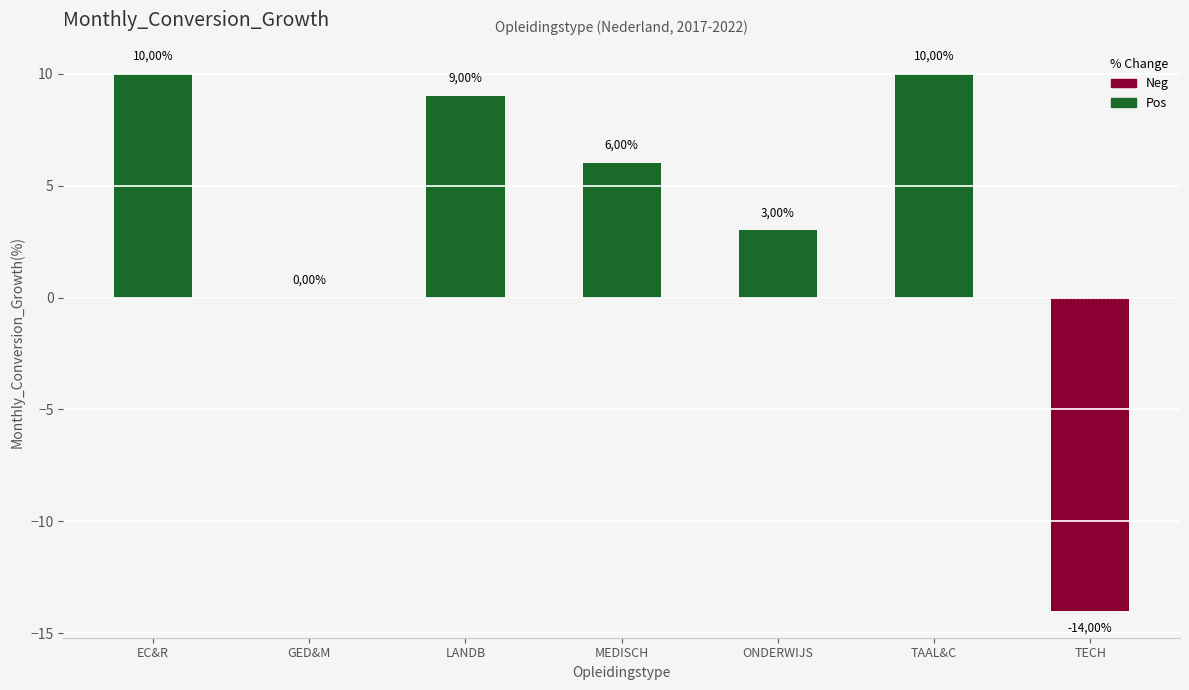

Rank the series by their average value, from lowest to highest.

Neg, Pos